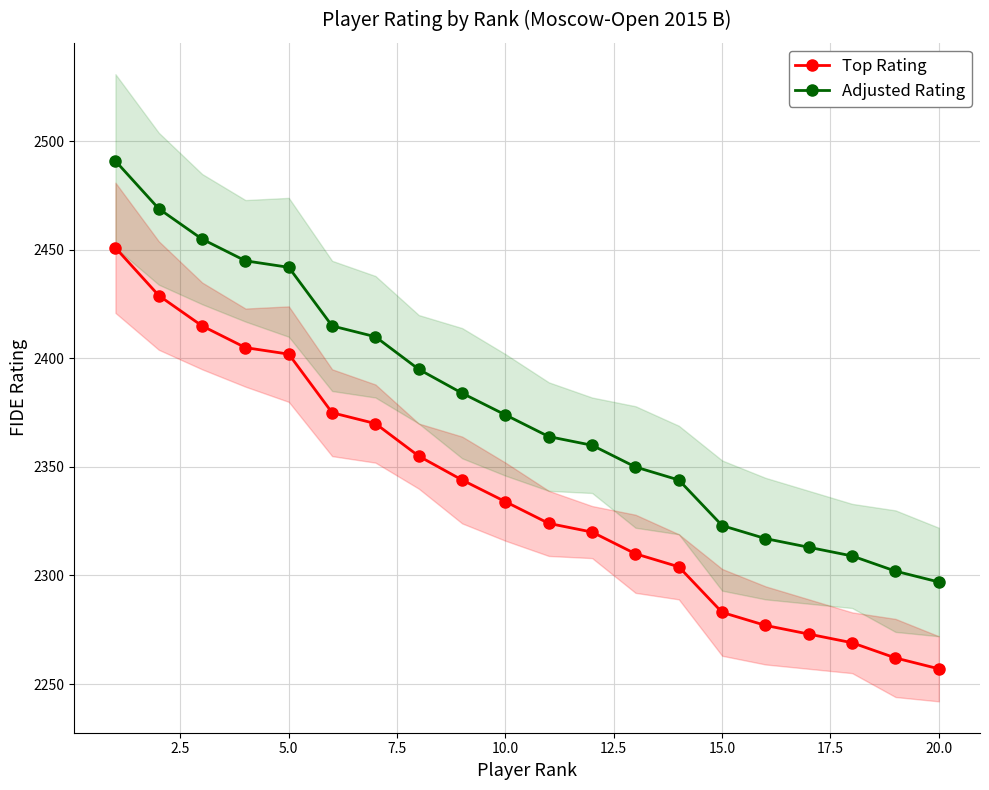

True or false: Adjusted Rating and Top Rating cross at least once.

False